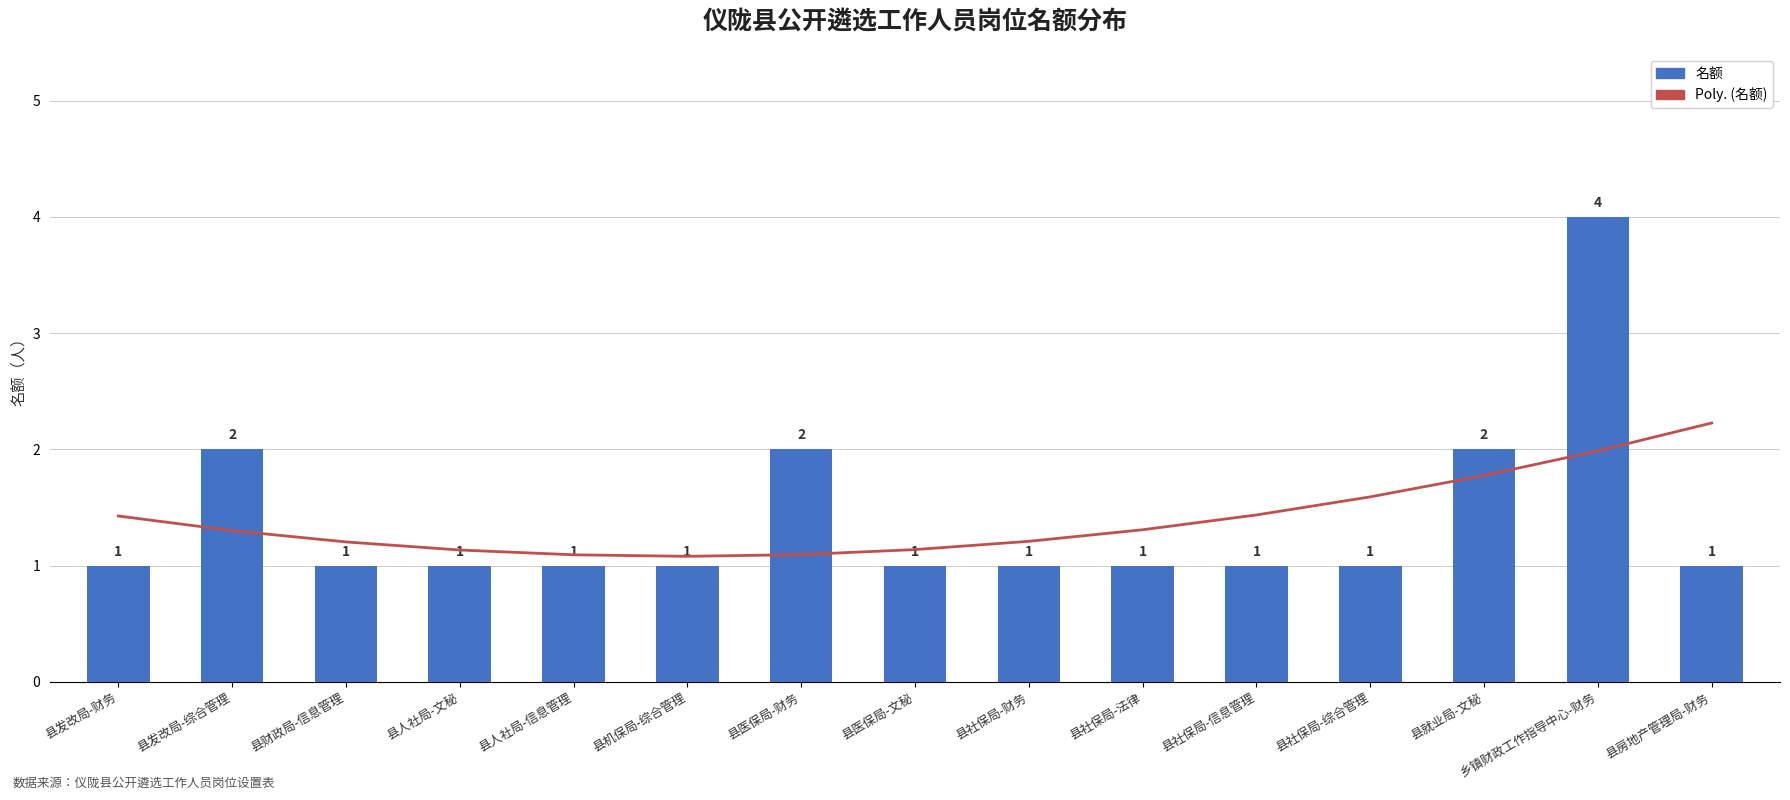

How many data points does each series have?

15